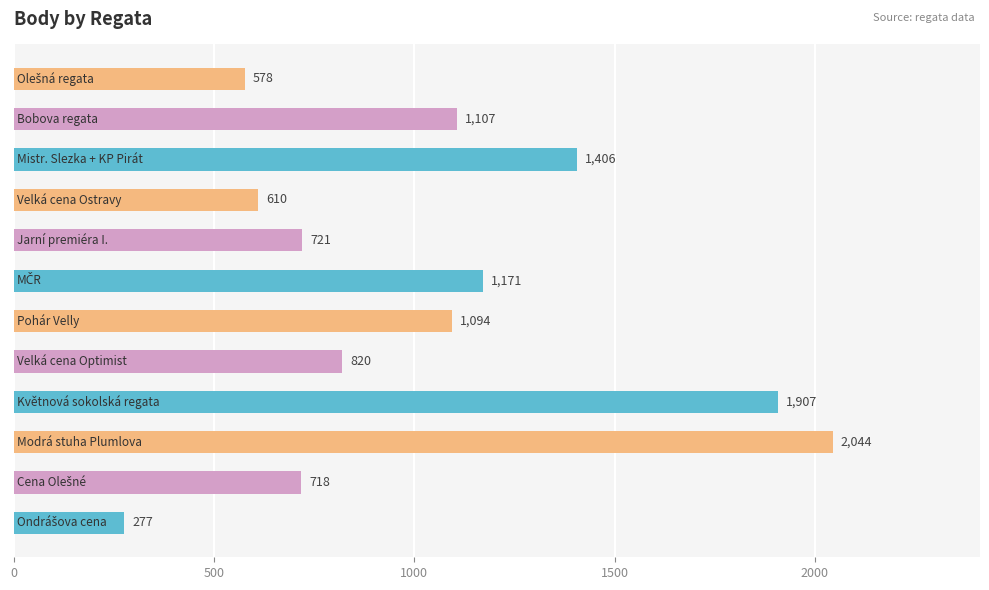

What is the smallest value displayed?

277